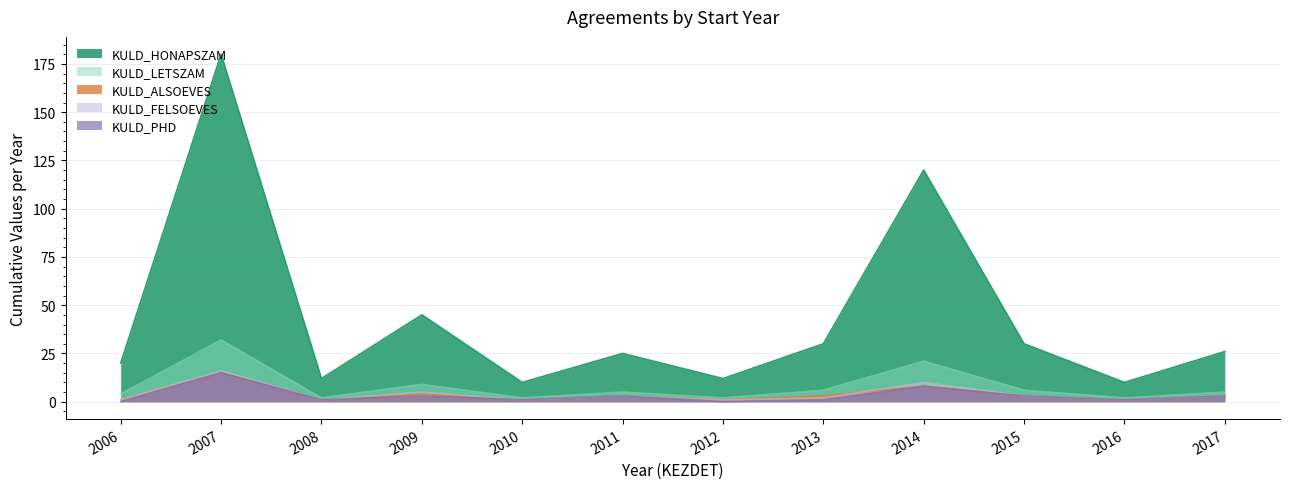

What is the spread (max minus min) of values at 2017?

14